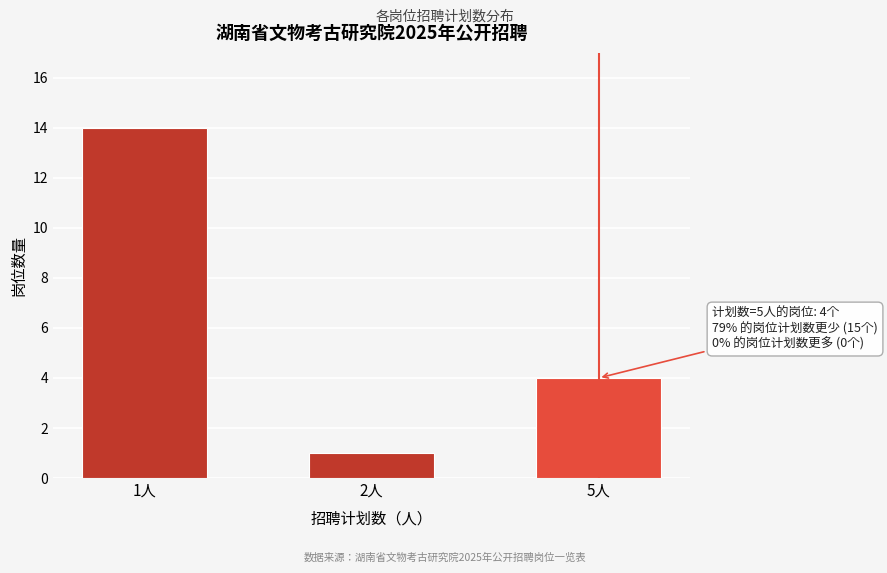

Reading left to right, what are all the values shown in this chart?

1人=14	2人=1	5人=4